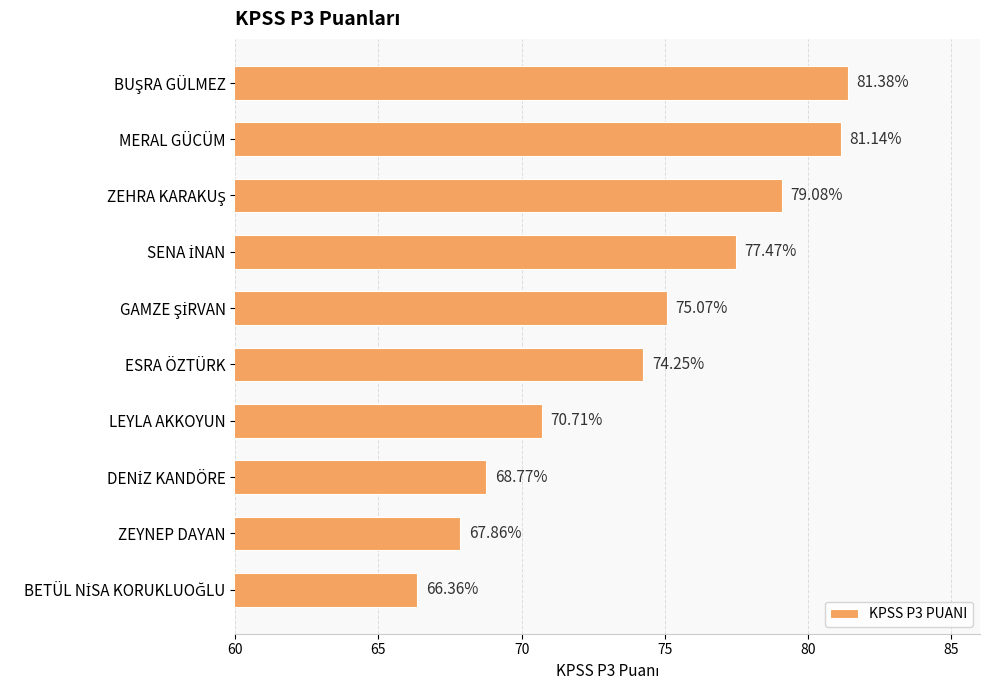

Where is the data nearest to the value 73?

ESRA ÖZTÜRK